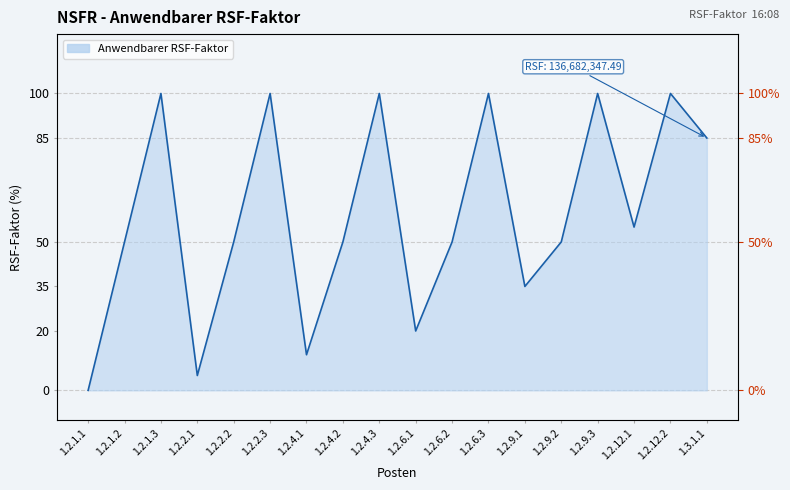

List the labels in order of value, largest first.

1.2.1.3, 1.2.2.3, 1.2.4.3, 1.2.6.3, 1.2.9.3, 1.2.12.2, 1.3.1.1, 1.2.12.1, 1.2.1.2, 1.2.2.2, 1.2.4.2, 1.2.6.2, 1.2.9.2, 1.2.9.1, 1.2.6.1, 1.2.4.1, 1.2.2.1, 1.2.1.1